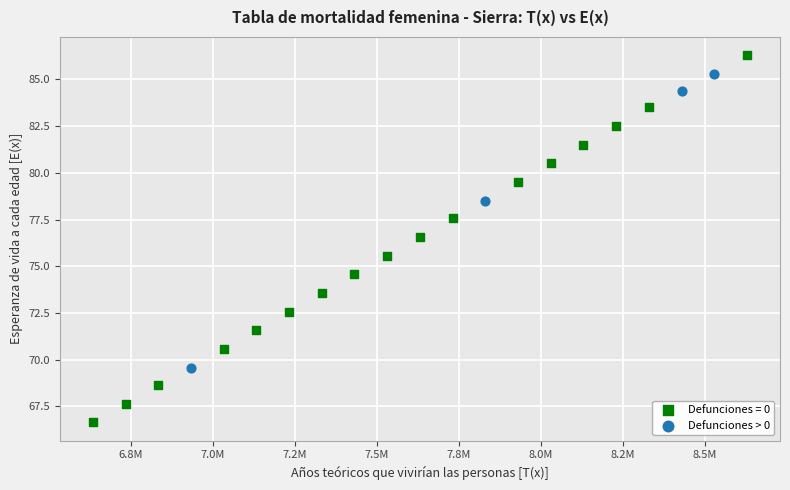

Which series reaches the minimum Y coordinate?

Defunciones = 0